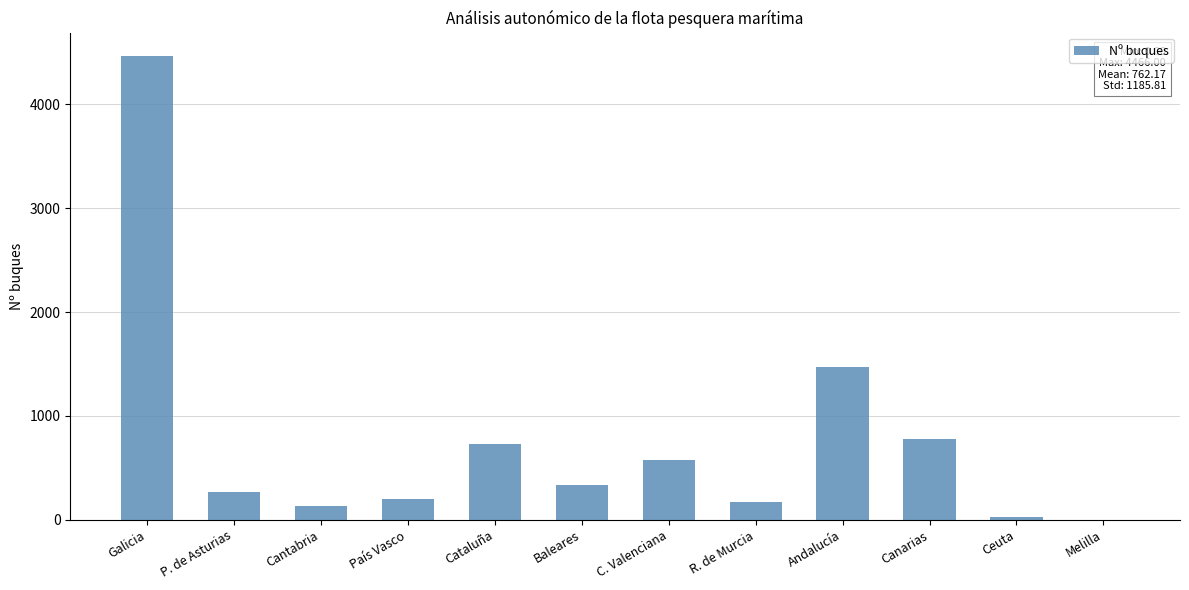

Where is the data nearest to the value 2233?

Andalucía